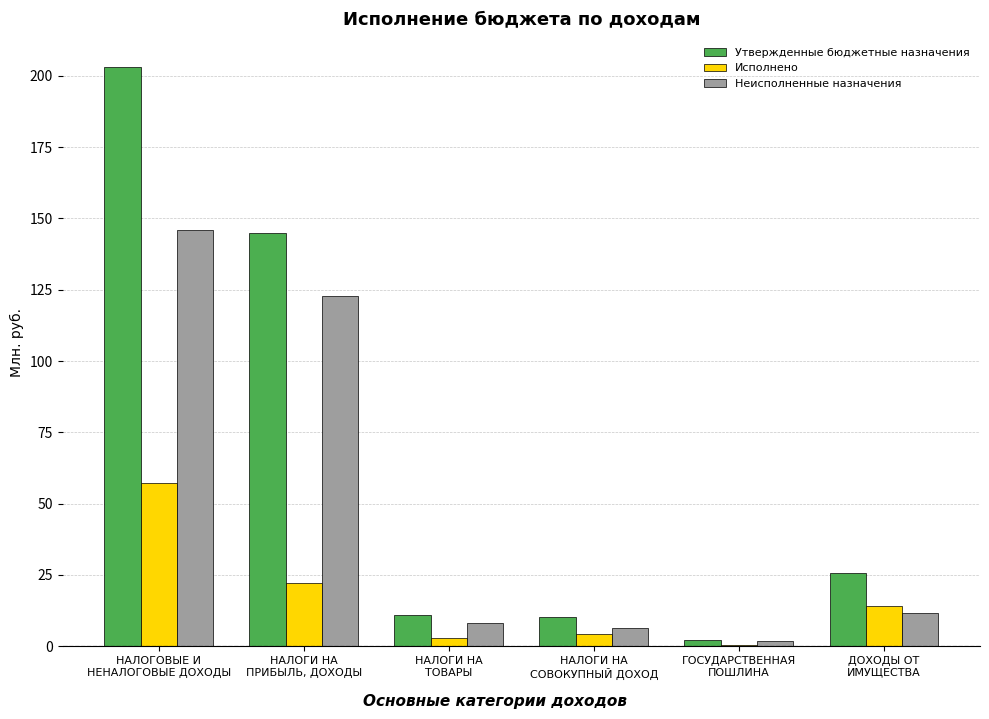

Which series has the largest total across all categories?

Утвержденные бюджетные назначения